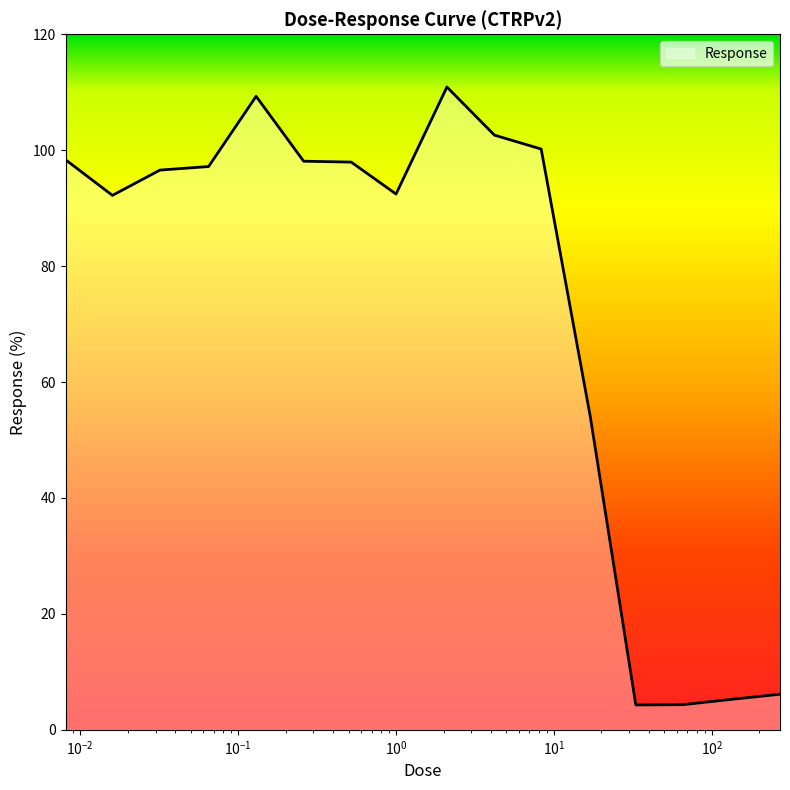

What is the minimum value shown in the chart?

4.3